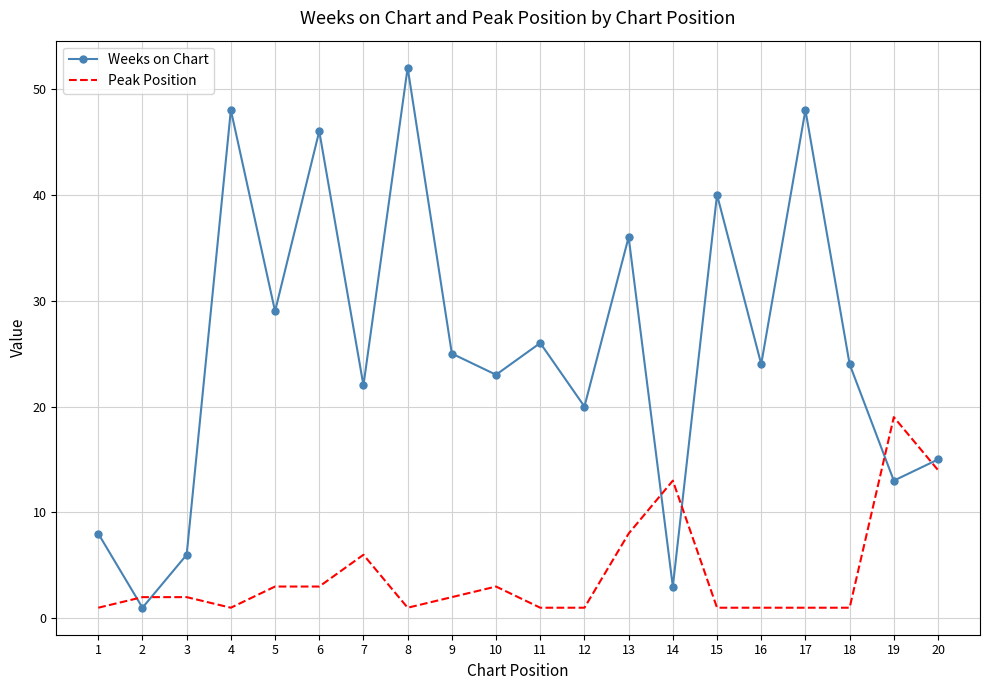

Rank the series at 10 from highest to lowest value.

Weeks on Chart, Peak Position